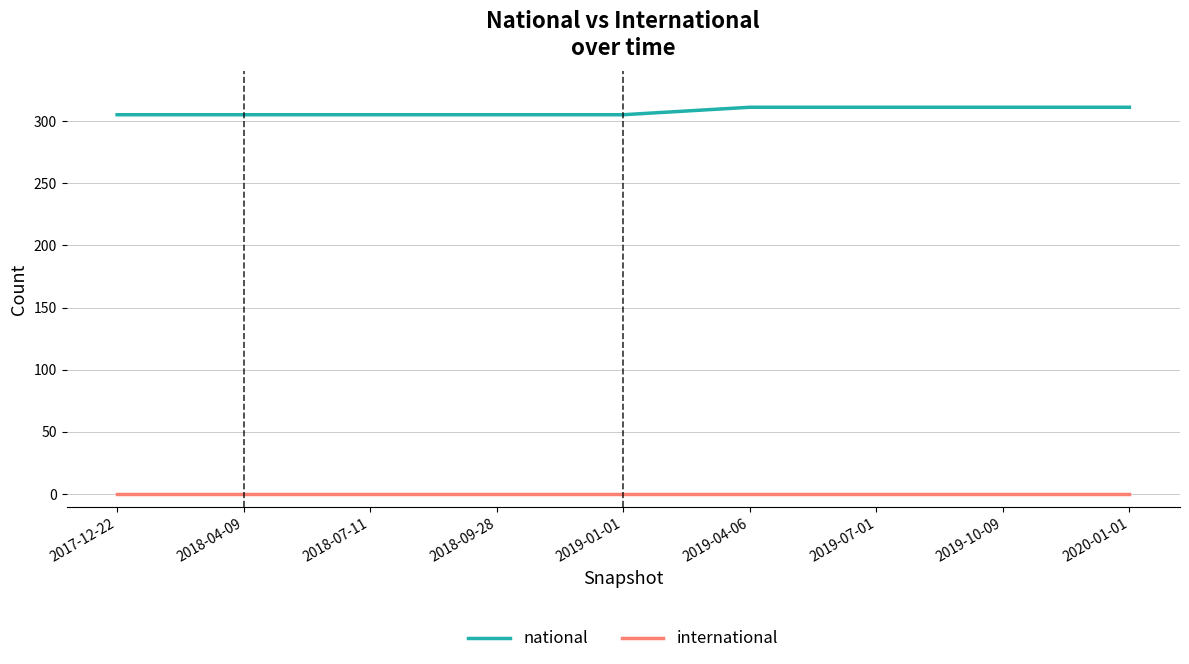

Reading left to right, list all the values displayed in this chart.

national: 305	305	305	305	305	311	311	311	311
international: 0	0	0	0	0	0	0	0	0